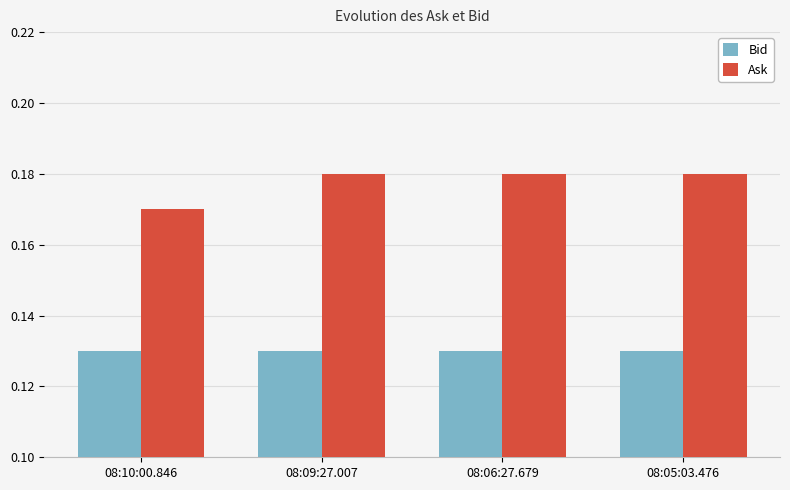

Which series has the largest range (max minus min)?

Ask